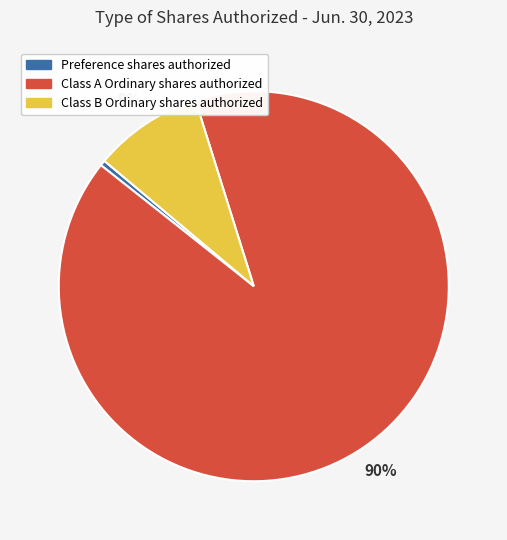

True or false: Class A Ordinary shares authorized accounts for 90% of the total.

True